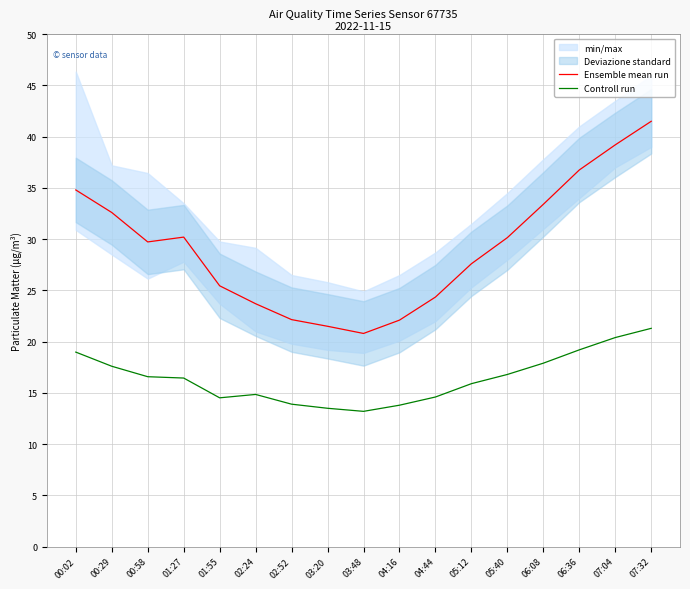

Reading left to right, what are all the values shown in this chart?

Ensemble mean run: 00:02=34.8	00:29=32.6	00:58=29.7	01:27=30.2	01:55=25.4	02:24=23.7	02:52=22.1	03:20=21.5	03:48=20.8	04:16=22.1	04:44=24.4	05:12=27.6	05:40=30.1	06:08=33.4	06:36=36.8	07:04=39.2	07:32=41.5
Controll run: 00:02=19.0	00:29=17.6	00:58=16.6	01:27=16.4	01:55=14.5	02:24=14.8	02:52=13.9	03:20=13.5	03:48=13.2	04:16=13.8	04:44=14.6	05:12=15.9	05:40=16.8	06:08=17.9	06:36=19.2	07:04=20.4	07:32=21.3